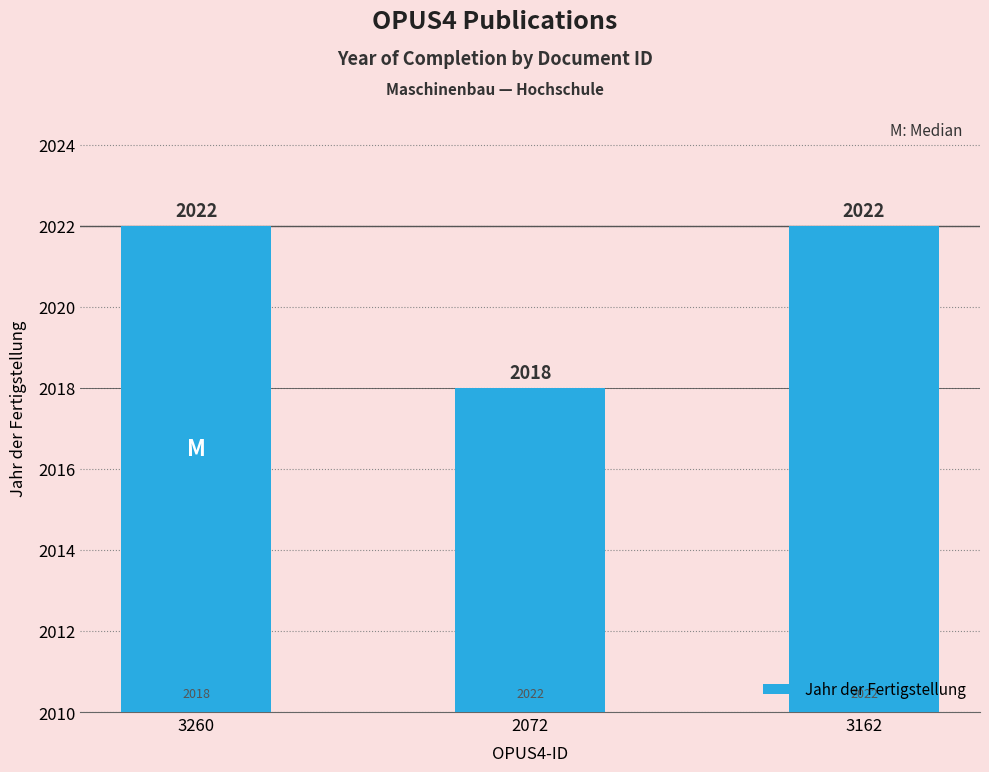

What is the greatest value displayed?

2022